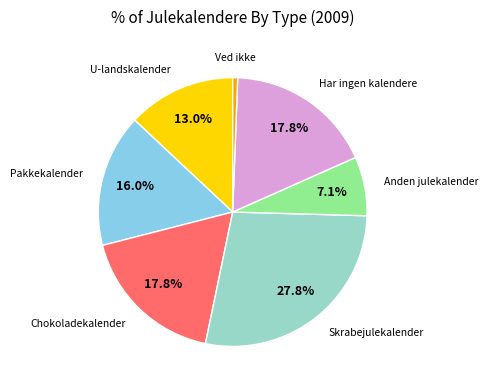

What percentage is the Pakkekalender slice, to the nearest percent?

16%